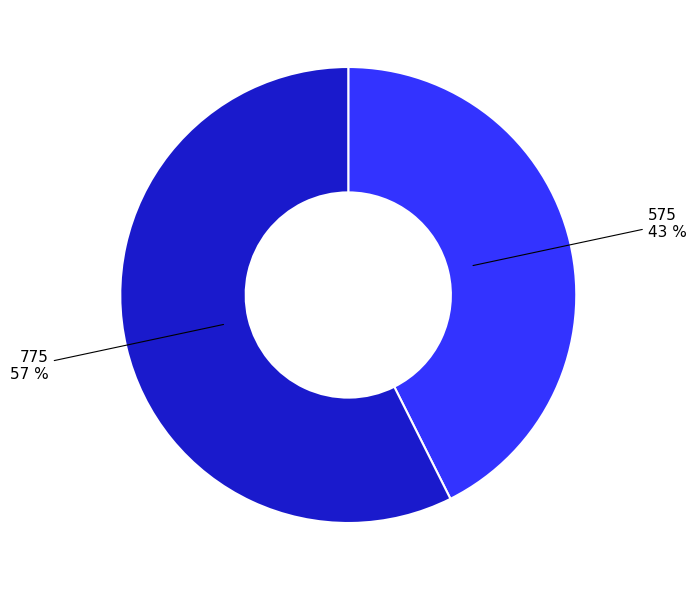

To the nearest percent, what is the average slice percentage?

50%